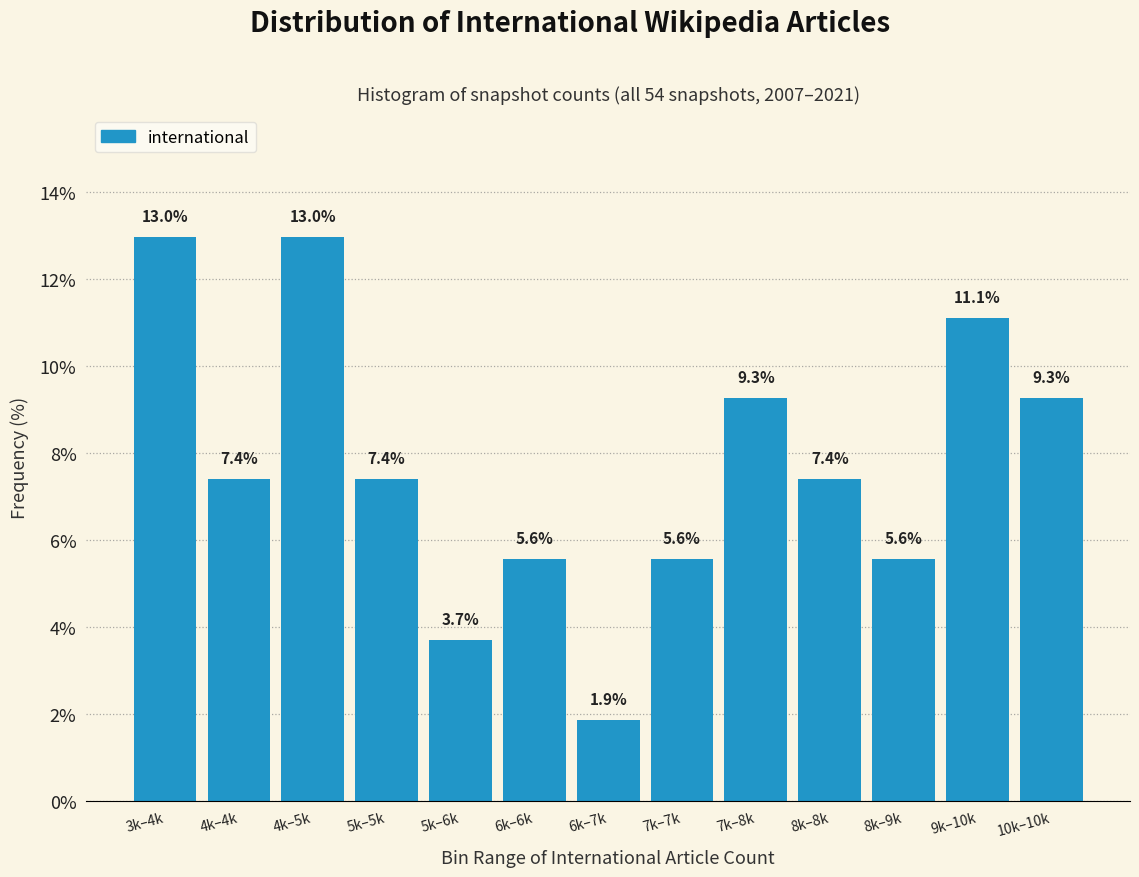

Reading left to right, extract all data points from this chart.

3k–4k=13.0	4k–4k=7.4	4k–5k=13.0	5k–5k=7.4	5k–6k=3.7	6k–6k=5.6	6k–7k=1.9	7k–7k=5.6	7k–8k=9.3	8k–8k=7.4	8k–9k=5.6	9k–10k=11.1	10k–10k=9.3